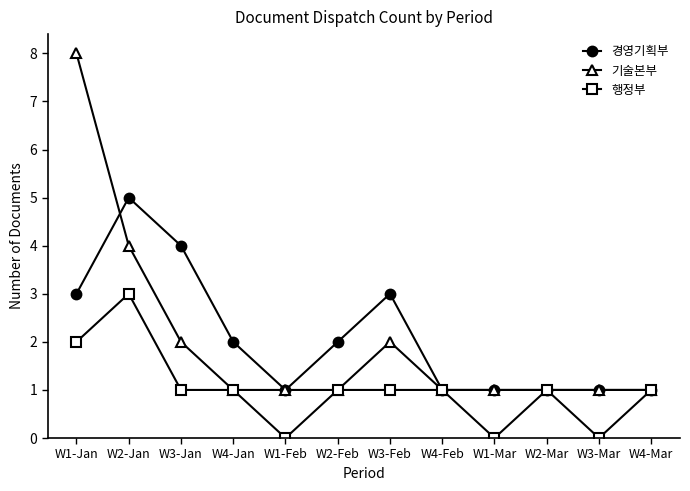

Where is the first local maximum for 경영기획부?

W2-Jan